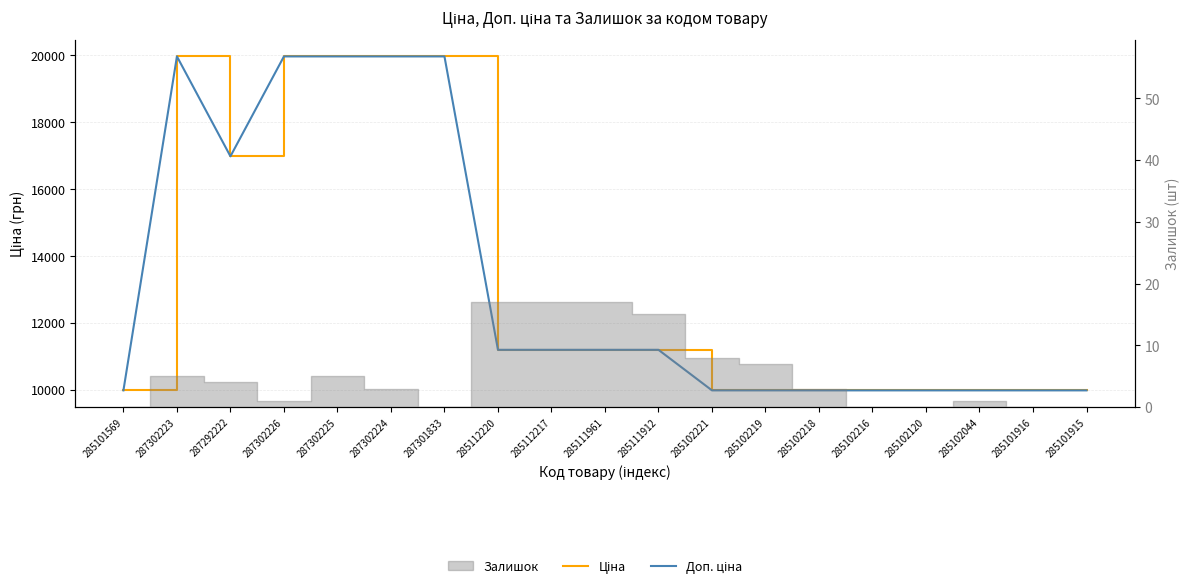

What is the sum of all Доп. ціна values?

251324.7